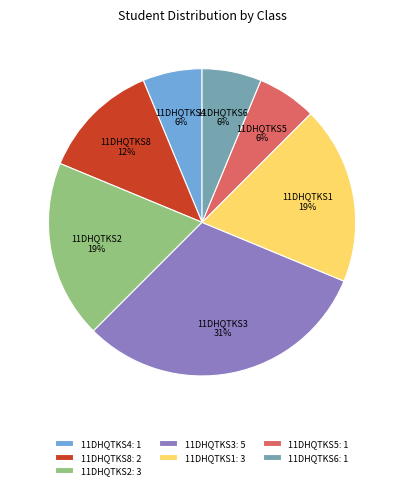

Which has a higher value, 11DHQTKS1 or 11DHQTKS6?

11DHQTKS1